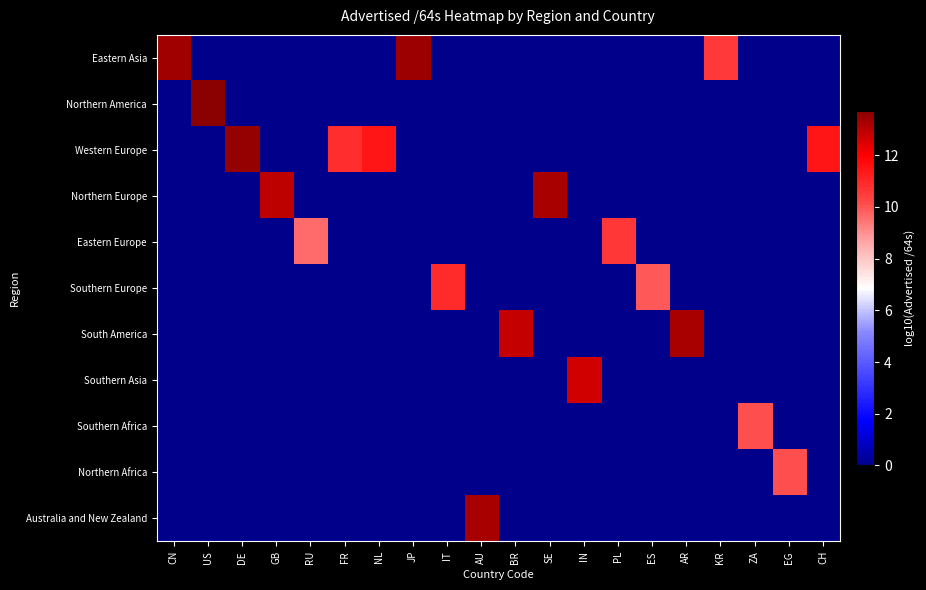

Reading left to right, transcribe all the data shown in this chart.

Eastern Asia: CN=13.4	US=0.0	DE=0.0	GB=0.0	RU=0.0	FR=0.0	NL=0.0	JP=13.4	IT=0.0	AU=0.0	BR=0.0	SE=0.0	IN=0.0	PL=0.0	ES=0.0	AR=0.0	KR=10.5	ZA=0.0	EG=0.0	CH=0.0
Northern America: CN=0.0	US=13.7	DE=0.0	GB=0.0	RU=0.0	FR=0.0	NL=0.0	JP=0.0	IT=0.0	AU=0.0	BR=0.0	SE=0.0	IN=0.0	PL=0.0	ES=0.0	AR=0.0	KR=0.0	ZA=0.0	EG=0.0	CH=0.0
Western Europe: CN=0.0	US=0.0	DE=13.5	GB=0.0	RU=0.0	FR=10.9	NL=11.4	JP=0.0	IT=0.0	AU=0.0	BR=0.0	SE=0.0	IN=0.0	PL=0.0	ES=0.0	AR=0.0	KR=0.0	ZA=0.0	EG=0.0	CH=11.4
Northern Europe: CN=0.0	US=0.0	DE=0.0	GB=12.9	RU=0.0	FR=0.0	NL=0.0	JP=0.0	IT=0.0	AU=0.0	BR=0.0	SE=13.2	IN=0.0	PL=0.0	ES=0.0	AR=0.0	KR=0.0	ZA=0.0	EG=0.0	CH=0.0
Eastern Europe: CN=0.0	US=0.0	DE=0.0	GB=0.0	RU=9.6	FR=0.0	NL=0.0	JP=0.0	IT=0.0	AU=0.0	BR=0.0	SE=0.0	IN=0.0	PL=10.6	ES=0.0	AR=0.0	KR=0.0	ZA=0.0	EG=0.0	CH=0.0
Southern Europe: CN=0.0	US=0.0	DE=0.0	GB=0.0	RU=0.0	FR=0.0	NL=0.0	JP=0.0	IT=10.9	AU=0.0	BR=0.0	SE=0.0	IN=0.0	PL=0.0	ES=9.9	AR=0.0	KR=0.0	ZA=0.0	EG=0.0	CH=0.0
South America: CN=0.0	US=0.0	DE=0.0	GB=0.0	RU=0.0	FR=0.0	NL=0.0	JP=0.0	IT=0.0	AU=0.0	BR=12.8	SE=0.0	IN=0.0	PL=0.0	ES=0.0	AR=13.3	KR=0.0	ZA=0.0	EG=0.0	CH=0.0
Southern Asia: CN=0.0	US=0.0	DE=0.0	GB=0.0	RU=0.0	FR=0.0	NL=0.0	JP=0.0	IT=0.0	AU=0.0	BR=0.0	SE=0.0	IN=12.7	PL=0.0	ES=0.0	AR=0.0	KR=0.0	ZA=0.0	EG=0.0	CH=0.0
Southern Africa: CN=0.0	US=0.0	DE=0.0	GB=0.0	RU=0.0	FR=0.0	NL=0.0	JP=0.0	IT=0.0	AU=0.0	BR=0.0	SE=0.0	IN=0.0	PL=0.0	ES=0.0	AR=0.0	KR=0.0	ZA=10.1	EG=0.0	CH=0.0
Northern Africa: CN=0.0	US=0.0	DE=0.0	GB=0.0	RU=0.0	FR=0.0	NL=0.0	JP=0.0	IT=0.0	AU=0.0	BR=0.0	SE=0.0	IN=0.0	PL=0.0	ES=0.0	AR=0.0	KR=0.0	ZA=0.0	EG=10.1	CH=0.0
Australia and New Zealand: CN=0.0	US=0.0	DE=0.0	GB=0.0	RU=0.0	FR=0.0	NL=0.0	JP=0.0	IT=0.0	AU=13.3	BR=0.0	SE=0.0	IN=0.0	PL=0.0	ES=0.0	AR=0.0	KR=0.0	ZA=0.0	EG=0.0	CH=0.0